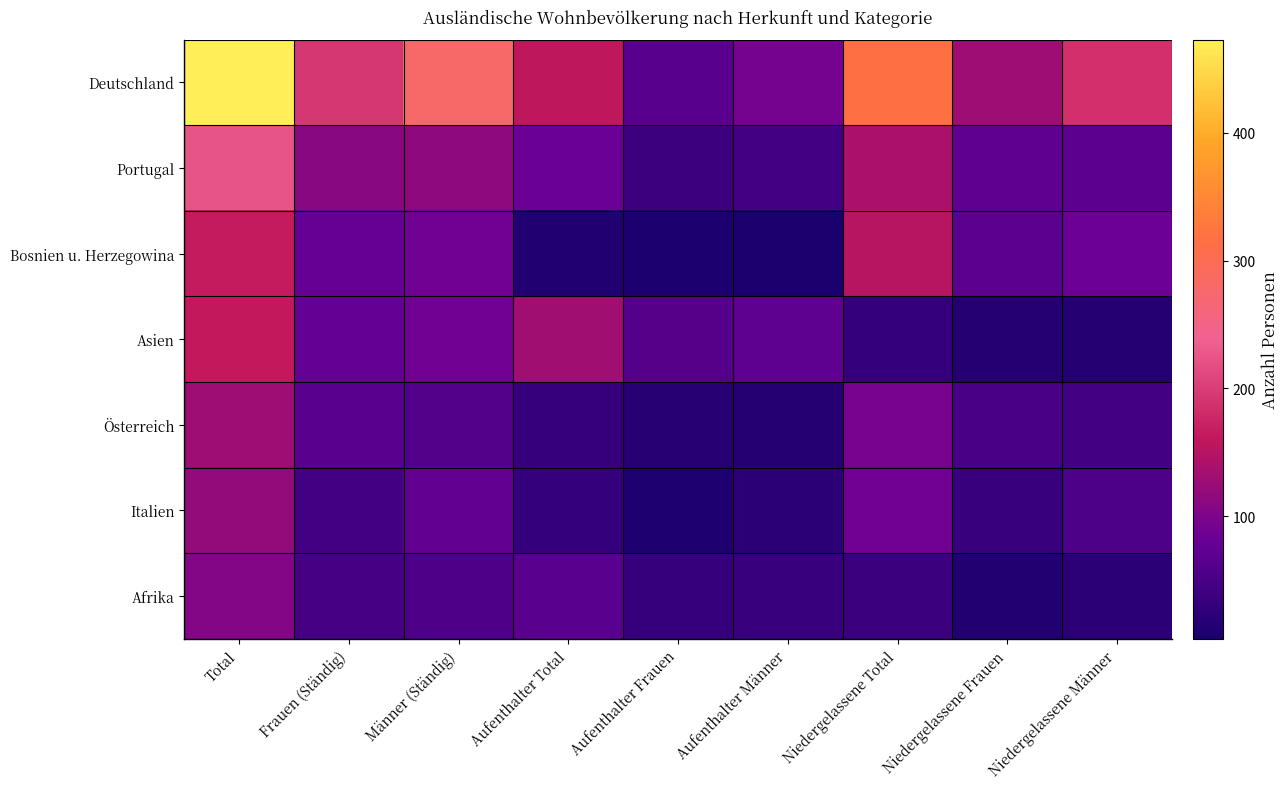

At how many categories does at least one series exceed 380?

1